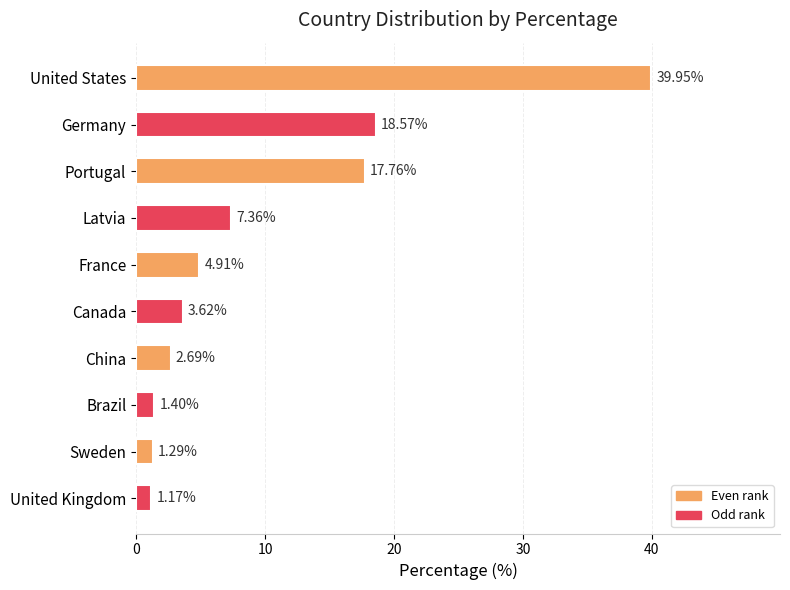

What is the maximum value shown in the chart?

40.0